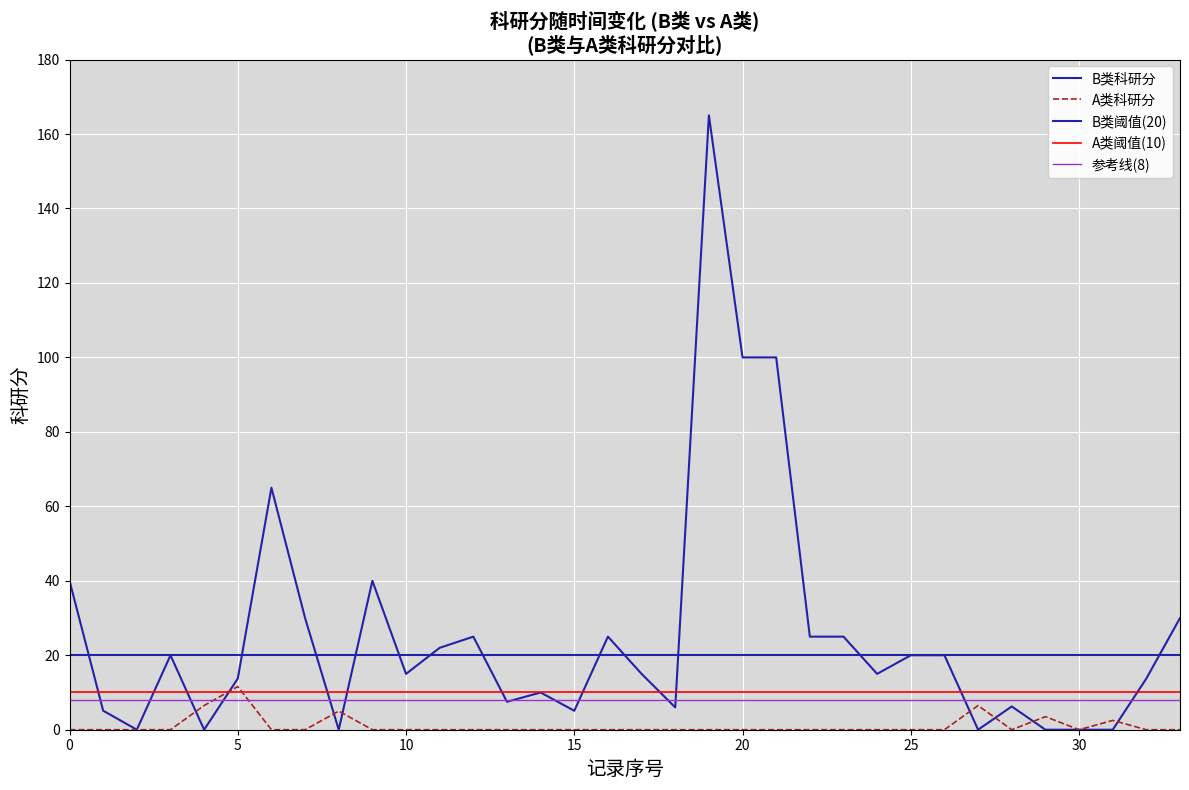

Reading left to right, extract all data points from this chart.

B类科研分: 40.0	5.1	0.0	20.0	0.0	13.8	65.0	30.0	0.0	40.0	15.0	22.0	25.0	7.5	10.0	5.1	25.0	15.0	6.0	165.0	100.0	100.0	25.0	25.0	15.0	20.0	20.0	0.0	6.2	0.0	0.0	0.0	13.8	30.0
A类科研分: 0.0	0.0	0.0	0.0	6.5	11.6	0.0	0.0	5.0	0.0	0.0	0.0	0.0	0.0	0.0	0.0	0.0	0.0	0.0	0.0	0.0	0.0	0.0	0.0	0.0	0.0	0.0	6.5	0.0	3.5	0.0	2.5	0.0	0.0